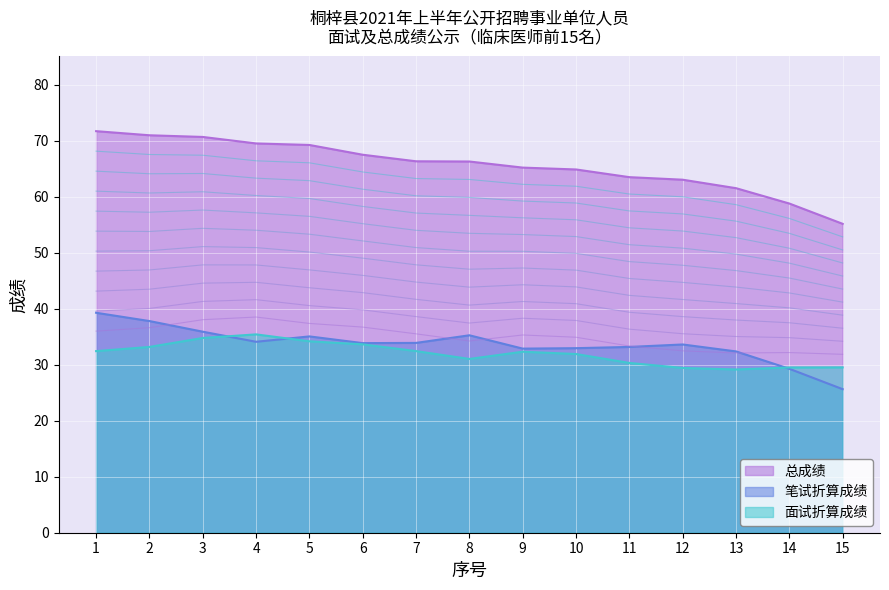

At which label does 面试折算成绩 first exceed 32?

1